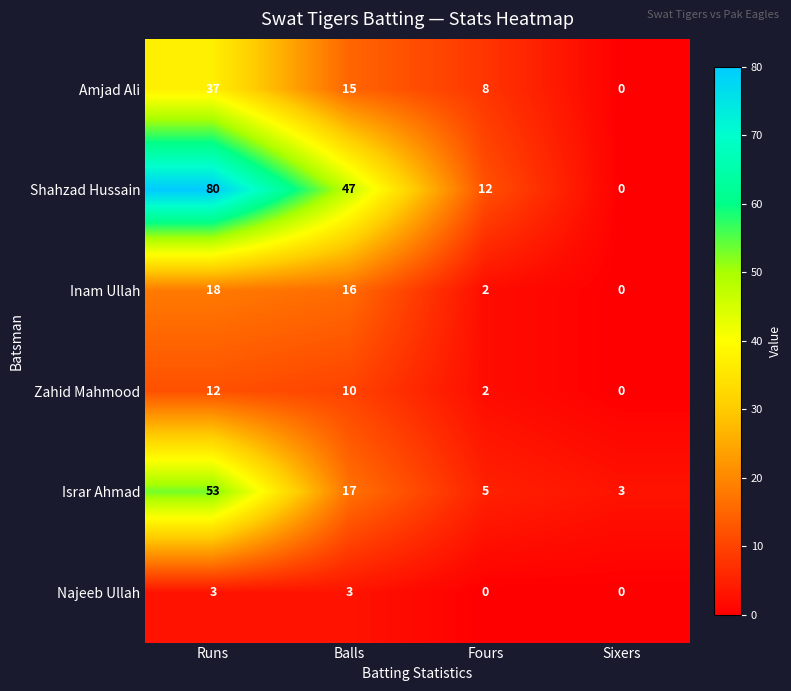

Read the Amjad Ali value at Runs.

37